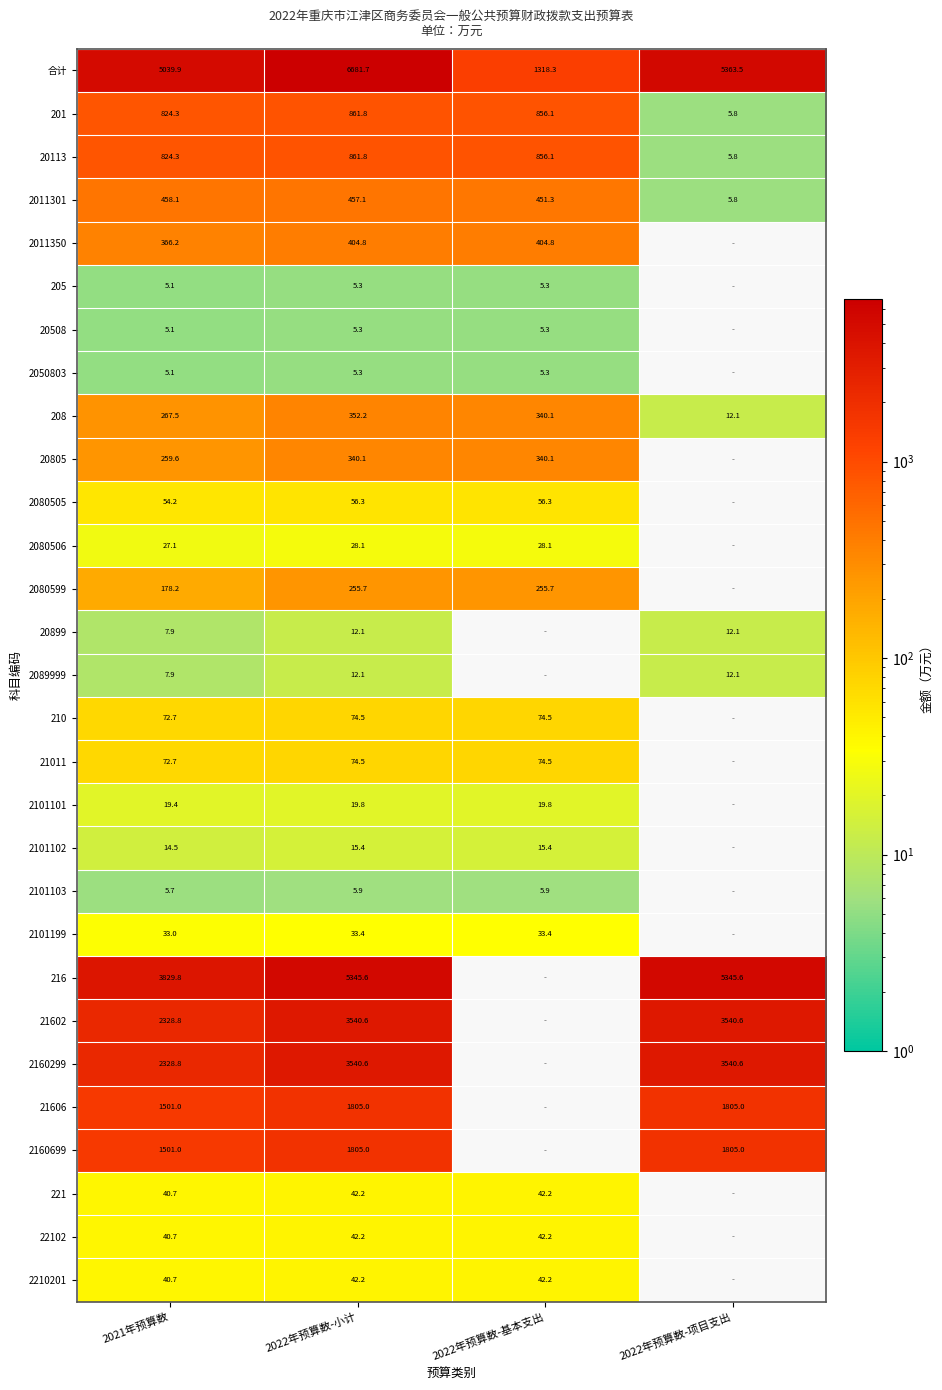

What is the average value of the 2011301 series?

343.1